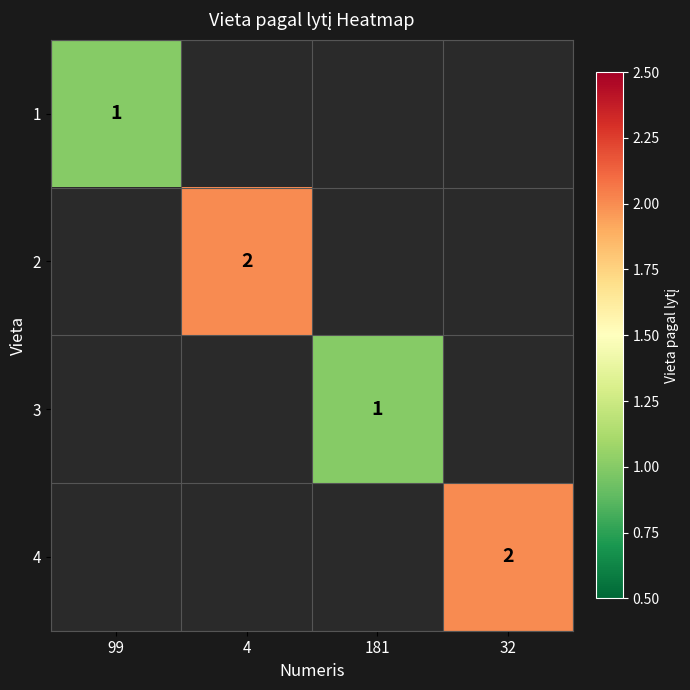

Between 99 and 4, which is larger?

4